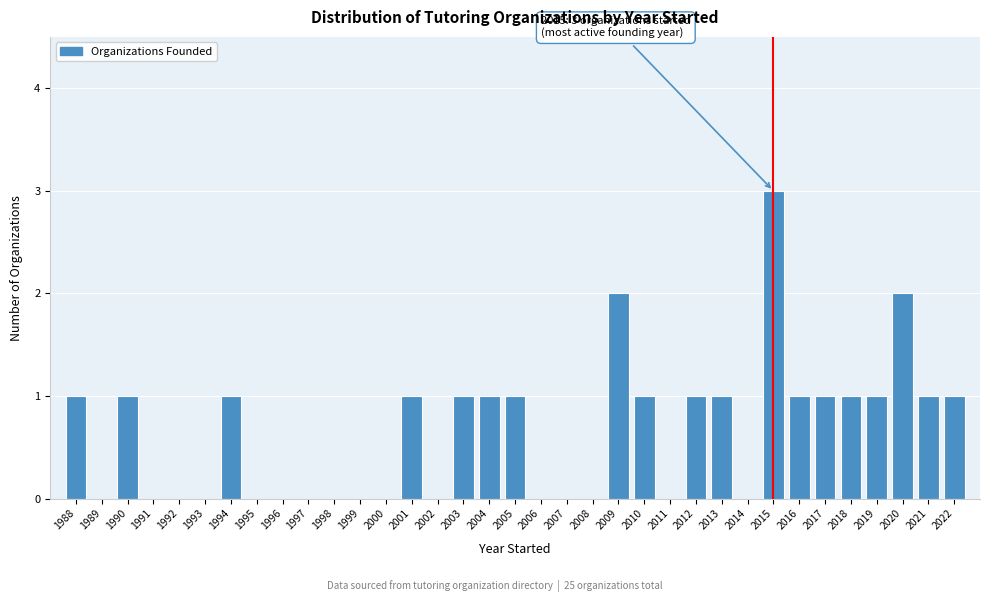

Reading right to left, list all the values displayed in this chart.

1	1	2	1	1	1	1	3	1	1	1	2	1	1	1	1	1	1	1